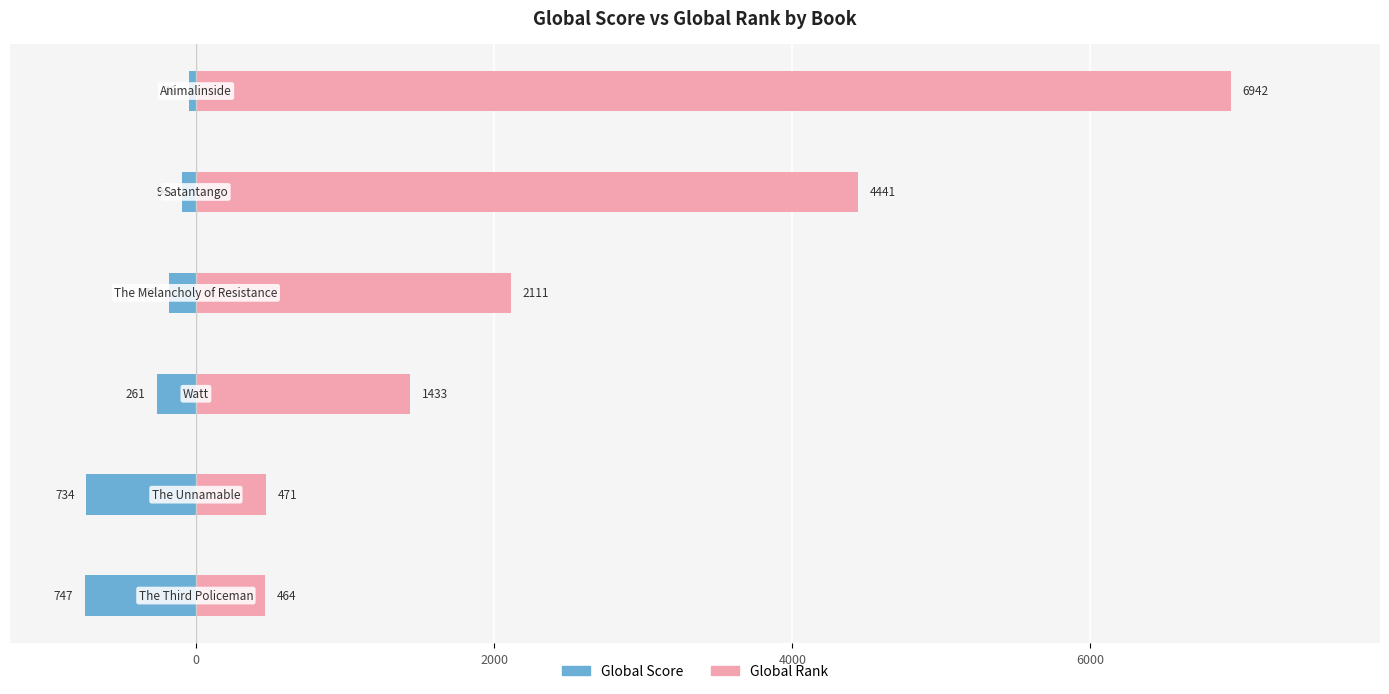

How many bars are there in total?

12